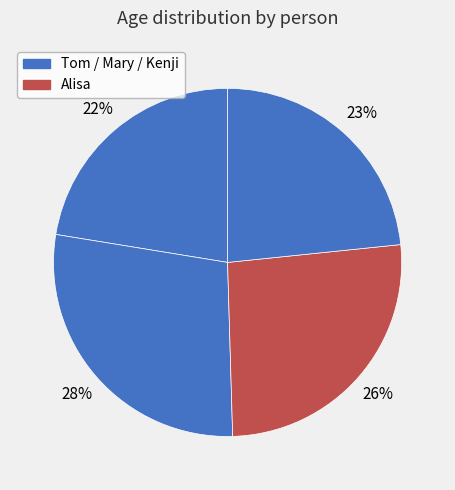

Does any single category account for the majority?

No